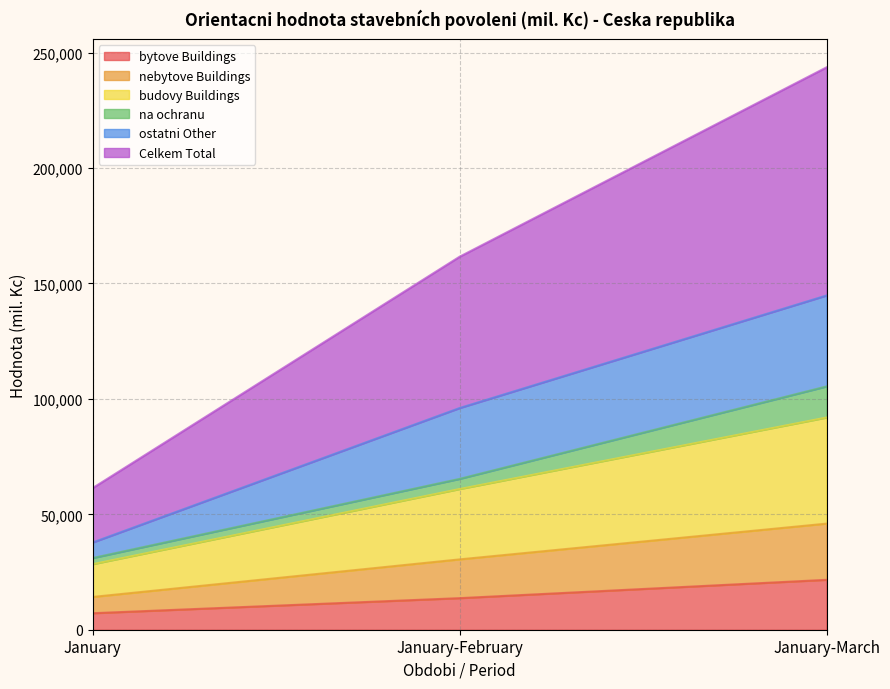

Which category has the highest value in the bytove Buildings series?

January-March